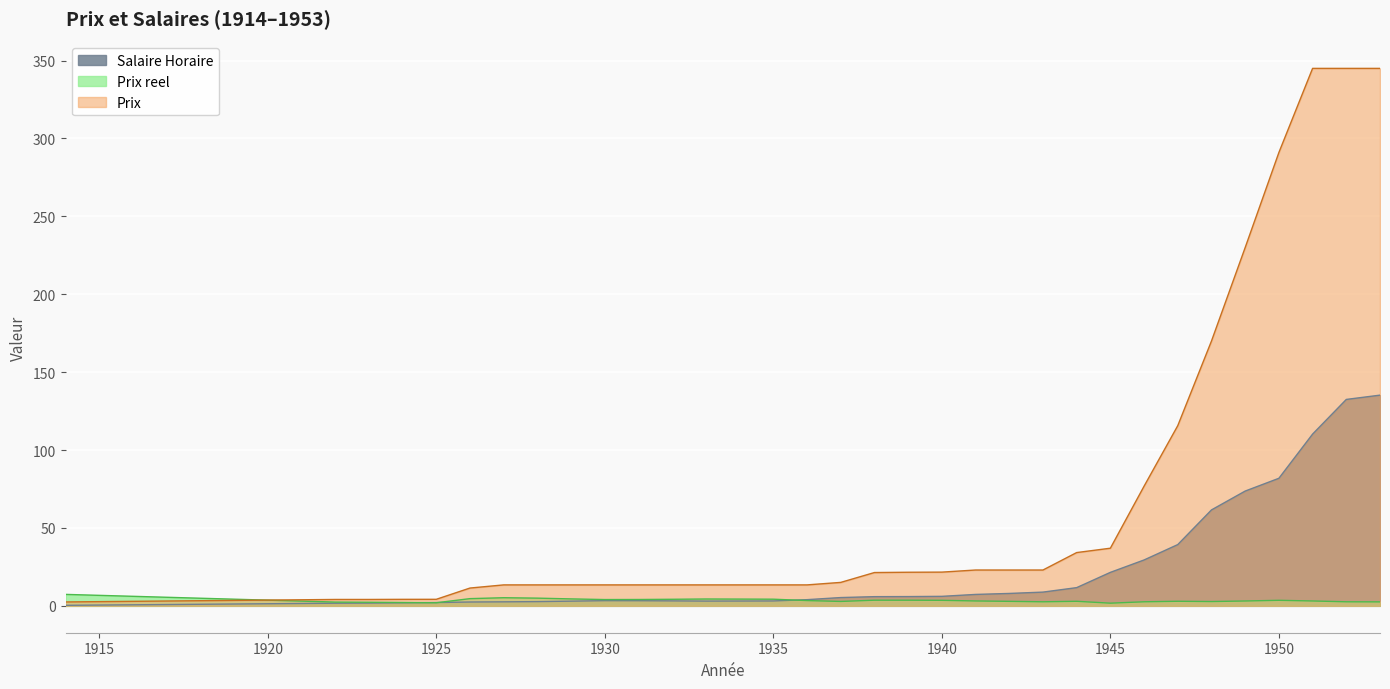

What is the total value across all series at 1941?

33.5